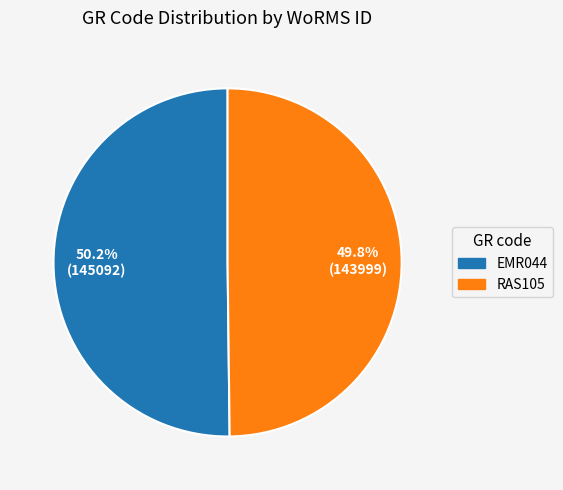

True or false: EMR044 accounts for 39% of the total.

False